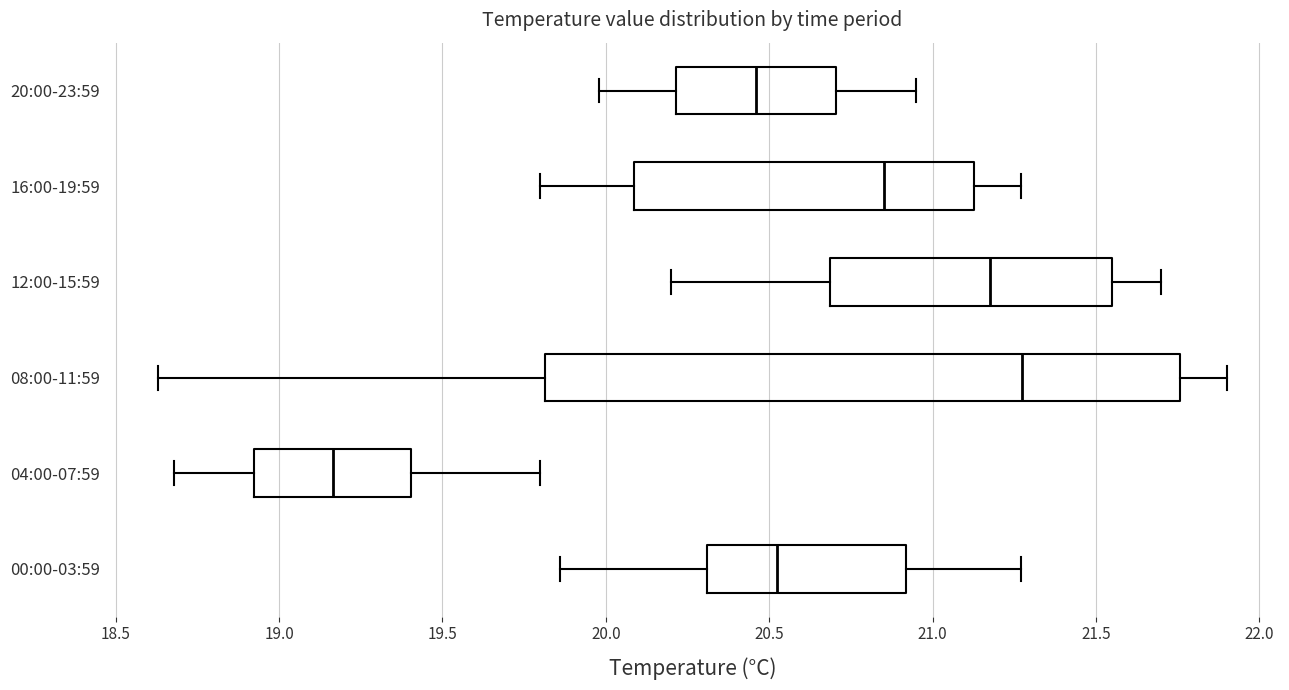

Which box has the furthest to the right median line?

08:00-11:59